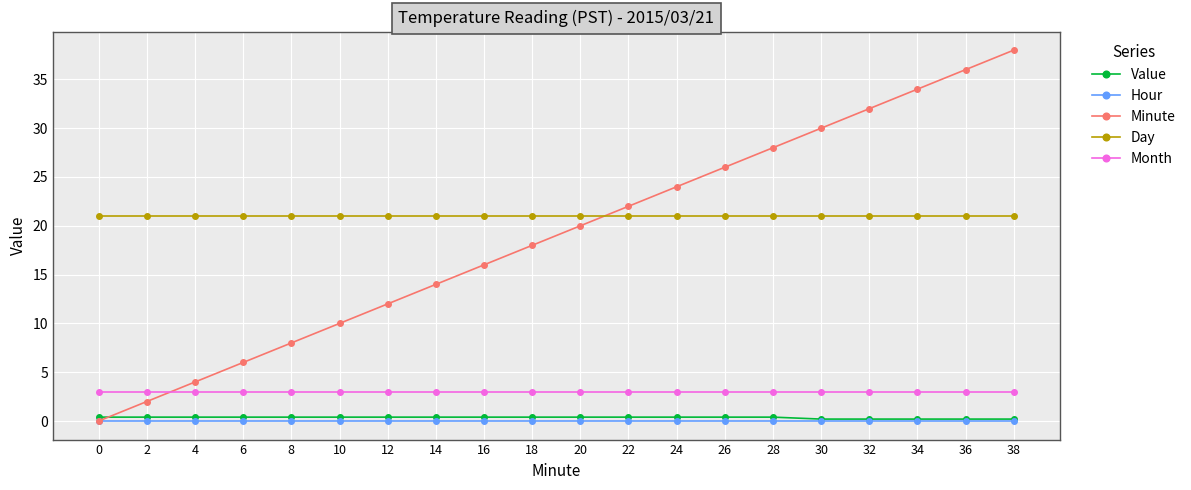

Reading right to left, what are all the values shown in this chart?

Value: 38=0.2	36=0.2	34=0.2	32=0.2	30=0.2	28=0.4	26=0.4	24=0.4	22=0.4	20=0.4	18=0.4	16=0.4	14=0.4	12=0.4	10=0.4	8=0.4	6=0.4	4=0.4	2=0.4	0=0.4
Hour: 38=0.0	36=0.0	34=0.0	32=0.0	30=0.0	28=0.0	26=0.0	24=0.0	22=0.0	20=0.0	18=0.0	16=0.0	14=0.0	12=0.0	10=0.0	8=0.0	6=0.0	4=0.0	2=0.0	0=0.0
Minute: 38=38.0	36=36.0	34=34.0	32=32.0	30=30.0	28=28.0	26=26.0	24=24.0	22=22.0	20=20.0	18=18.0	16=16.0	14=14.0	12=12.0	10=10.0	8=8.0	6=6.0	4=4.0	2=2.0	0=0.0
Day: 38=21.0	36=21.0	34=21.0	32=21.0	30=21.0	28=21.0	26=21.0	24=21.0	22=21.0	20=21.0	18=21.0	16=21.0	14=21.0	12=21.0	10=21.0	8=21.0	6=21.0	4=21.0	2=21.0	0=21.0
Month: 38=3.0	36=3.0	34=3.0	32=3.0	30=3.0	28=3.0	26=3.0	24=3.0	22=3.0	20=3.0	18=3.0	16=3.0	14=3.0	12=3.0	10=3.0	8=3.0	6=3.0	4=3.0	2=3.0	0=3.0